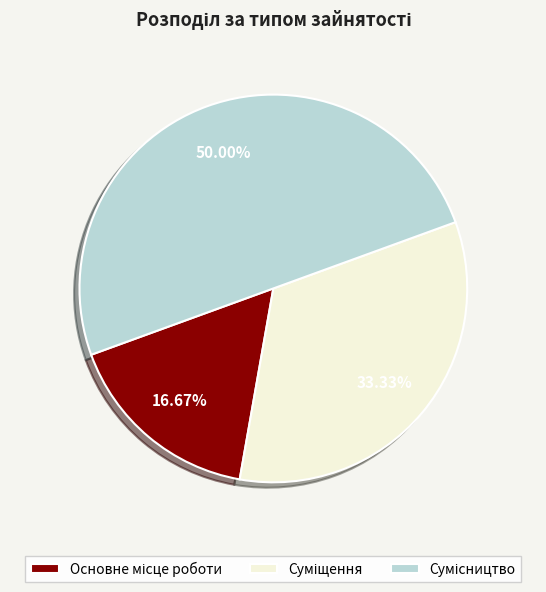

What is the ratio of the value at Суміщення to the value at Сумісництво?

0.7